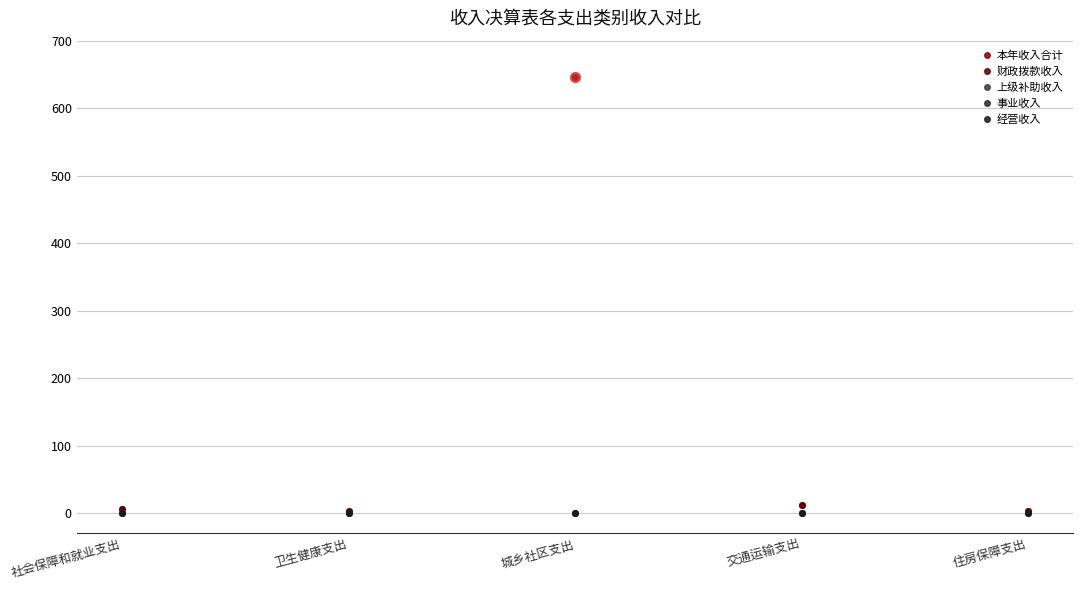

At which category is the sum across all series the highest?

城乡社区支出